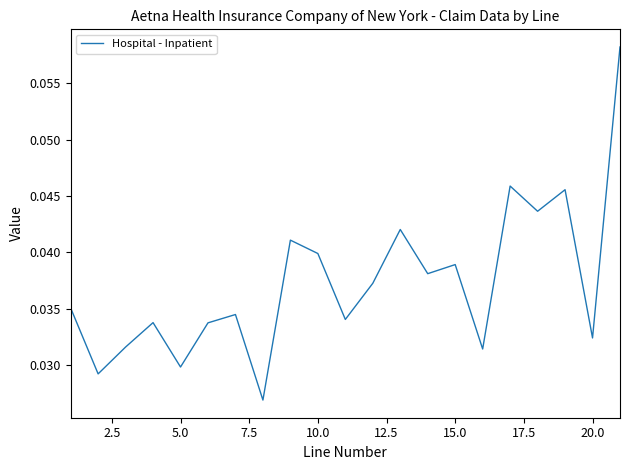

Does the chart display data point markers on the line(s)?

No